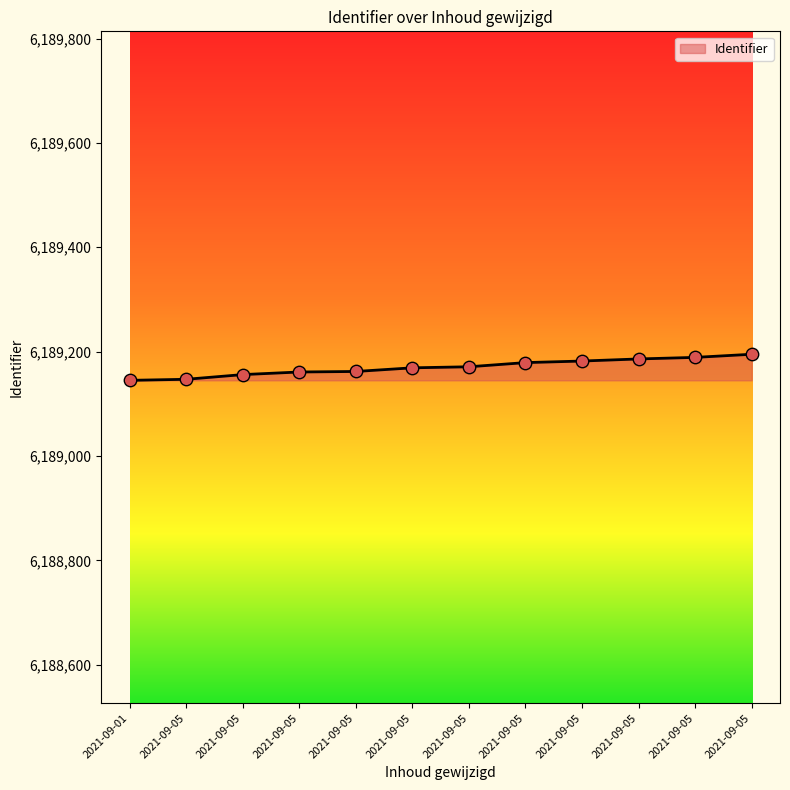

What is the change in value from 2021-09-01 to 2021-09-05?

+2